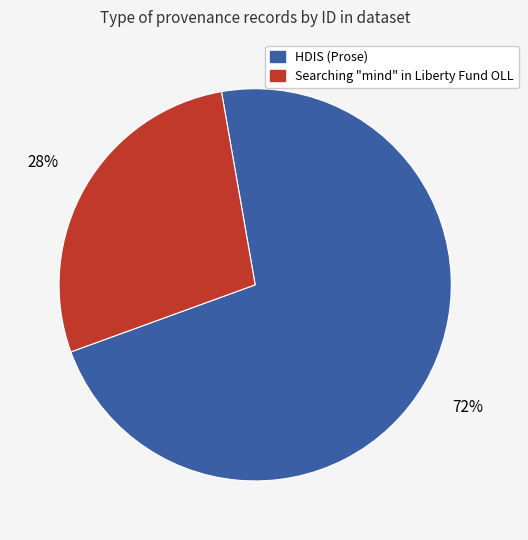

To the nearest percent, what is the average slice percentage?

50%